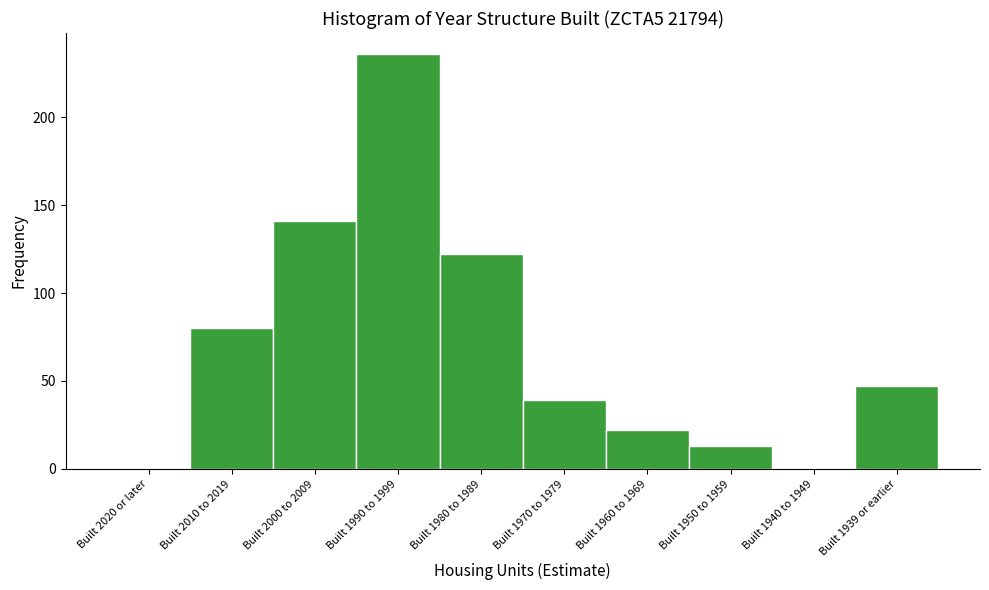

Reading right to left, list all the values displayed in this chart.

Built 1939 or earlier=47	Built 1940 to 1949=0	Built 1950 to 1959=13	Built 1960 to 1969=22	Built 1970 to 1979=39	Built 1980 to 1989=122	Built 1990 to 1999=236	Built 2000 to 2009=141	Built 2010 to 2019=80	Built 2020 or later=0